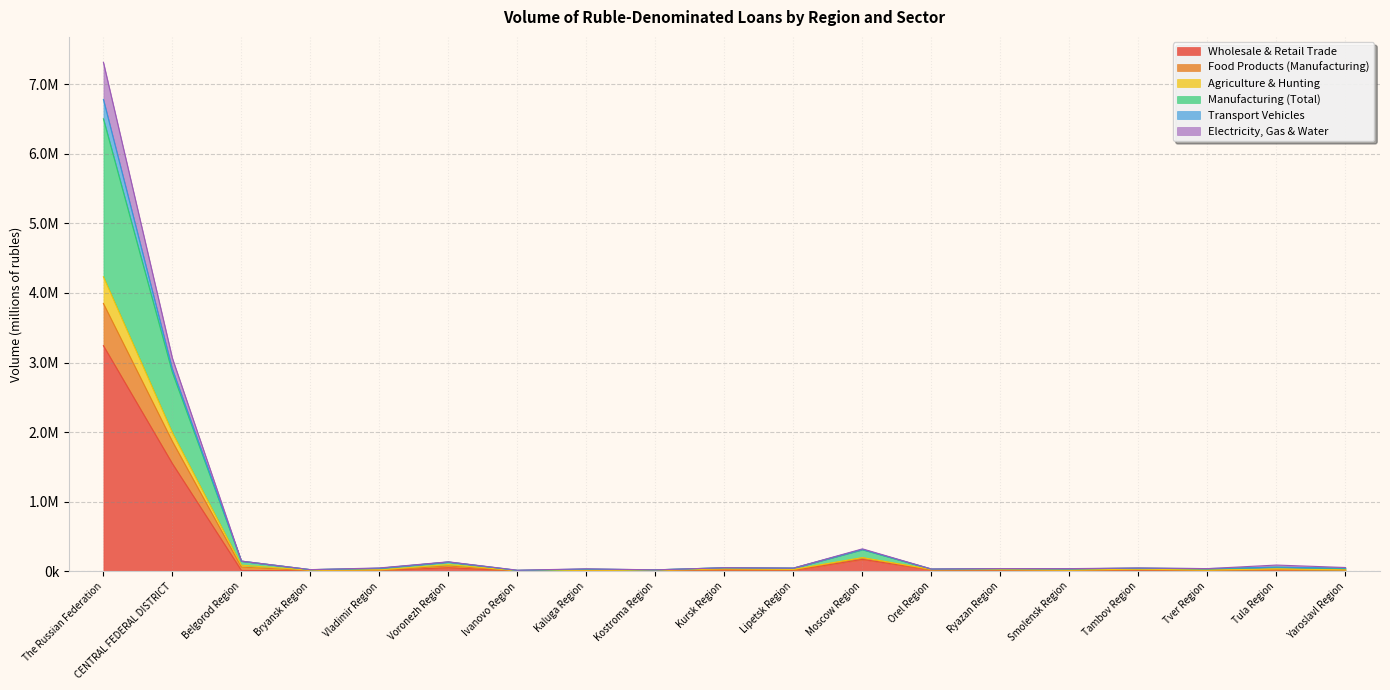

Count the number of categories in the chart.

19